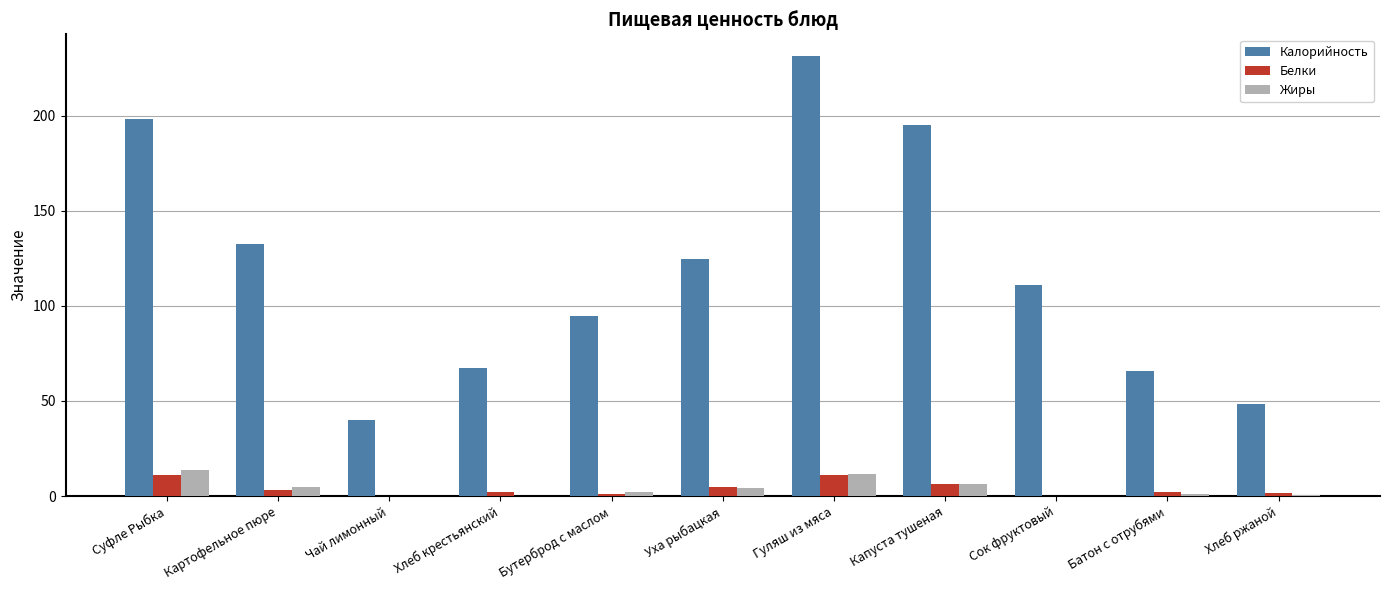

What is the sum of all Калорийность values?

1308.3